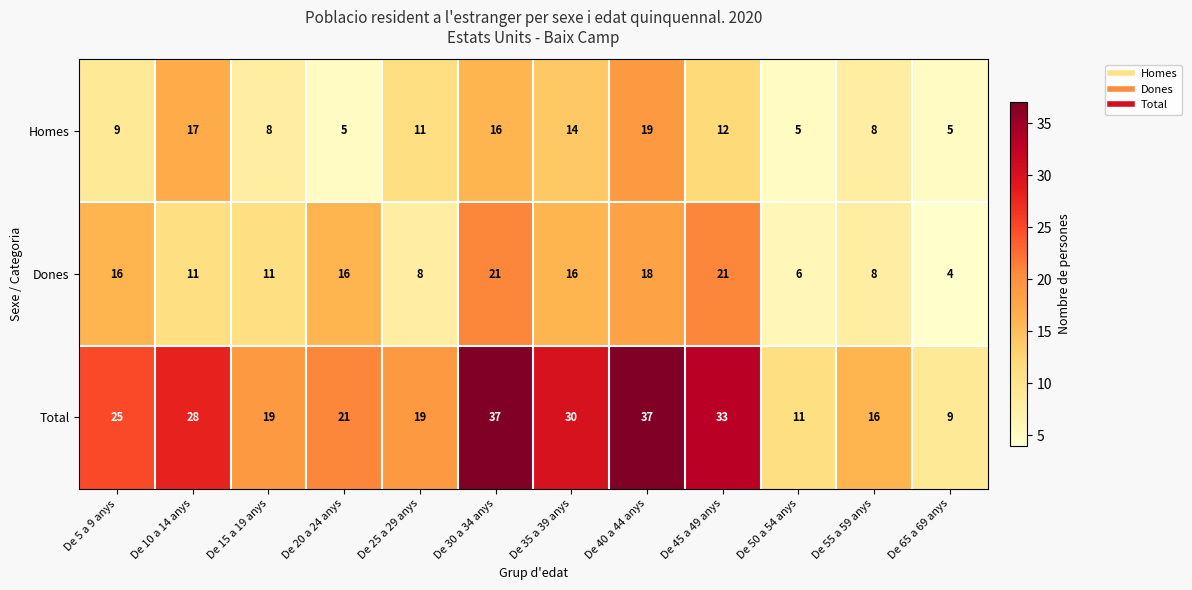

Between De 25 a 29 anys and De 65 a 69 anys, which series saw the biggest shift?

Total